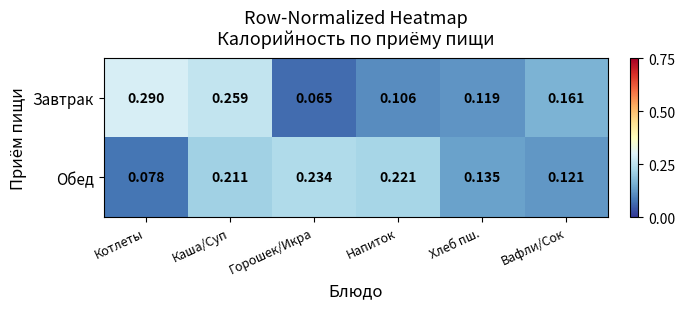

At which label is Завтрак closest to 0?

Горошек/Икра